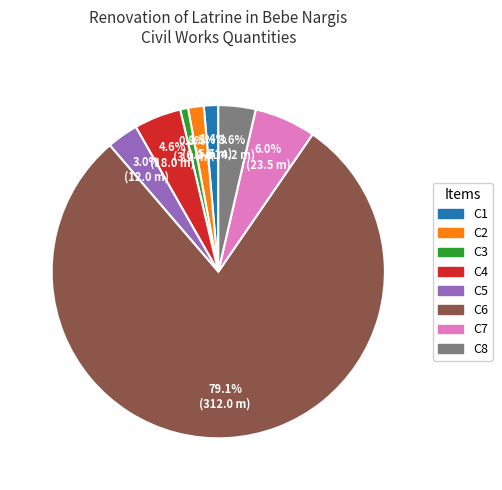

Which has a higher value, C3 or C5?

C5